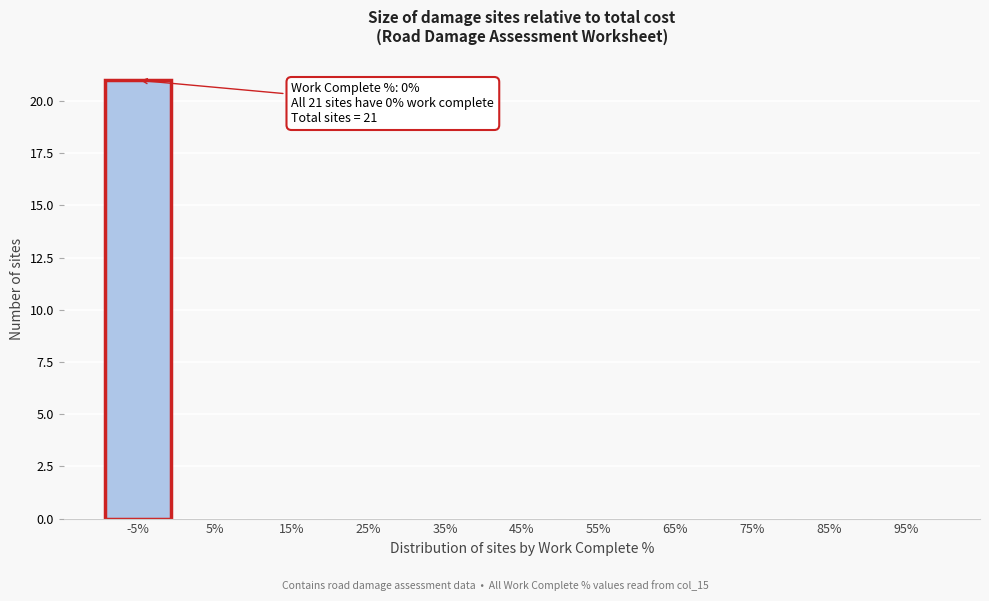

Reading right to left, extract all data points from this chart.

95%=0	85%=0	75%=0	65%=0	55%=0	45%=0	35%=0	25%=0	15%=0	5%=0	-5%=21